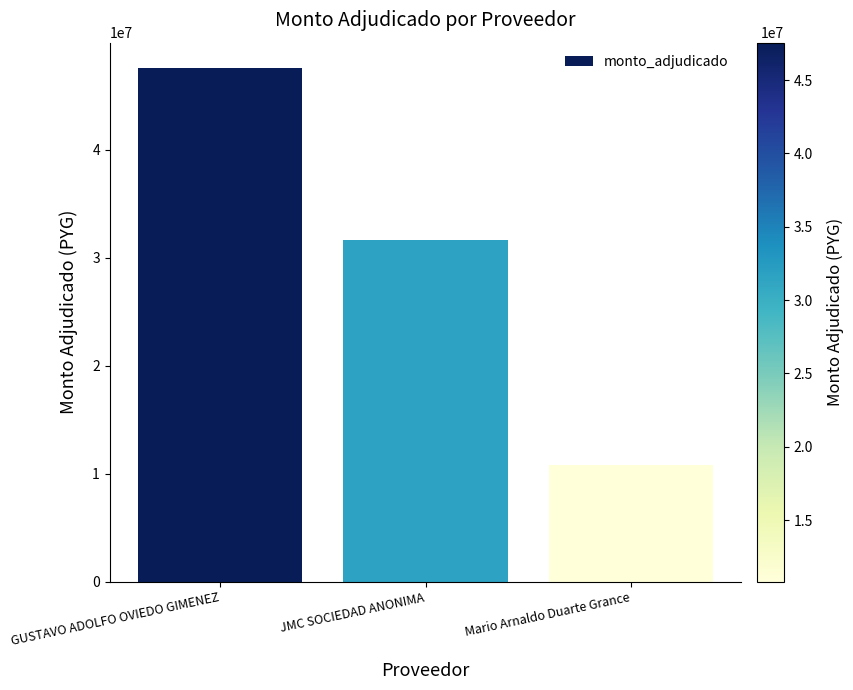

Reading left to right, extract all data points from this chart.

GUSTAVO ADOLFO OVIEDO GIMENEZ=47550000	JMC SOCIEDAD ANONIMA=31635000	Mario Arnaldo Duarte Grance=10815000